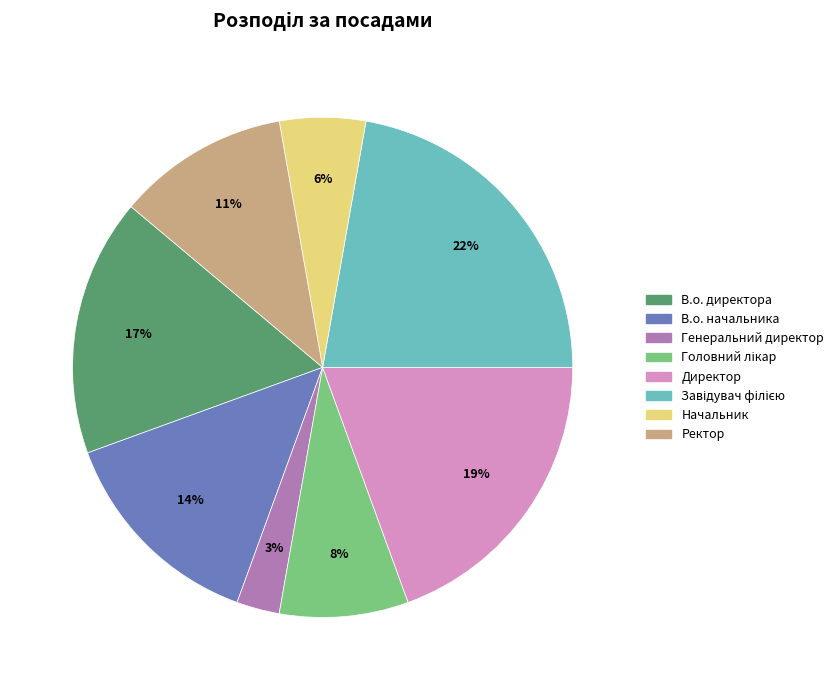

To the nearest percent, what is the difference between the largest and smallest slice percentages?

19%